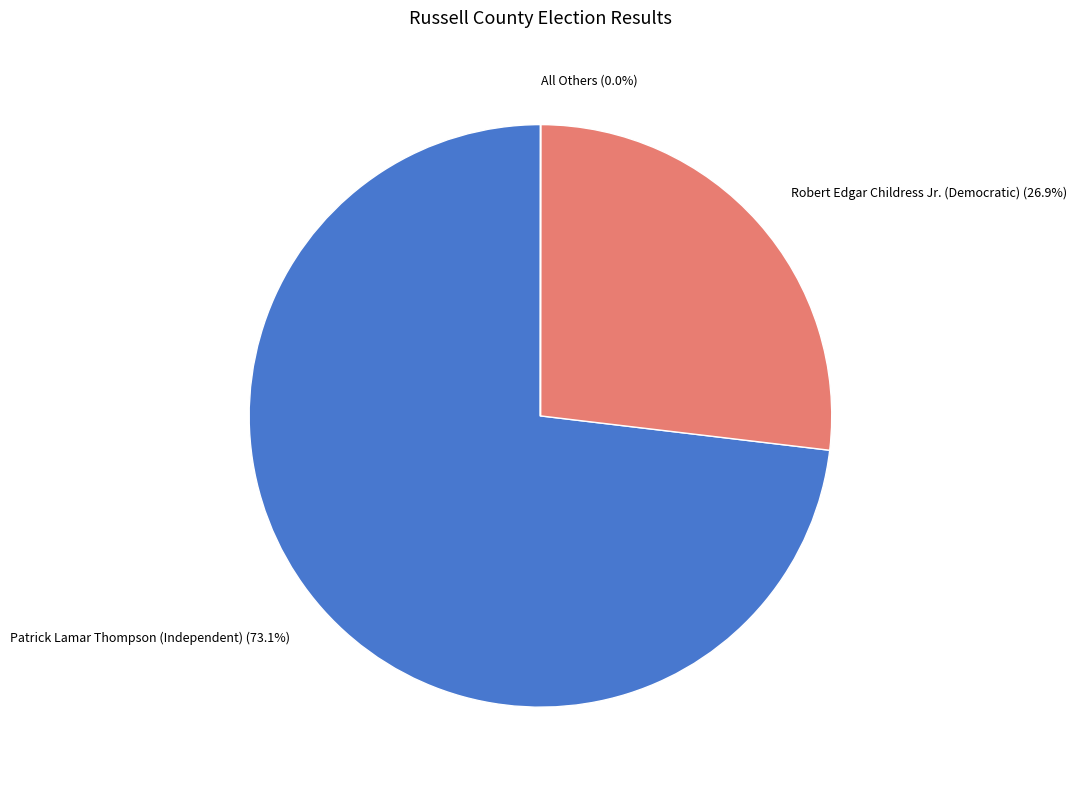

Which category has the biggest portion of the pie?

Patrick Lamar Thompson (Independent)